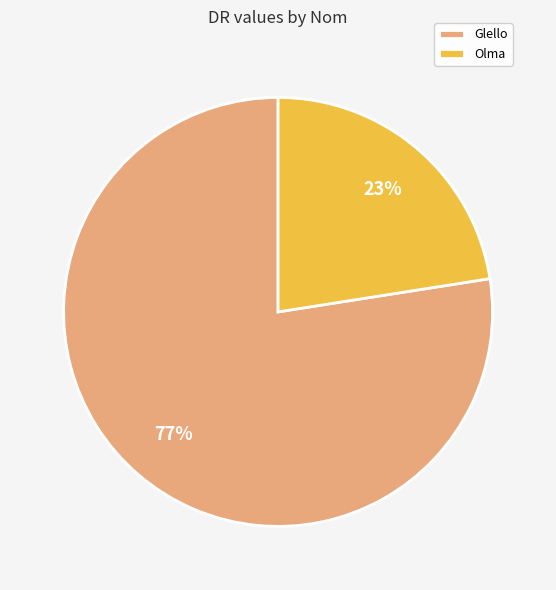

To the nearest percent, what portion does Olma represent?

23%